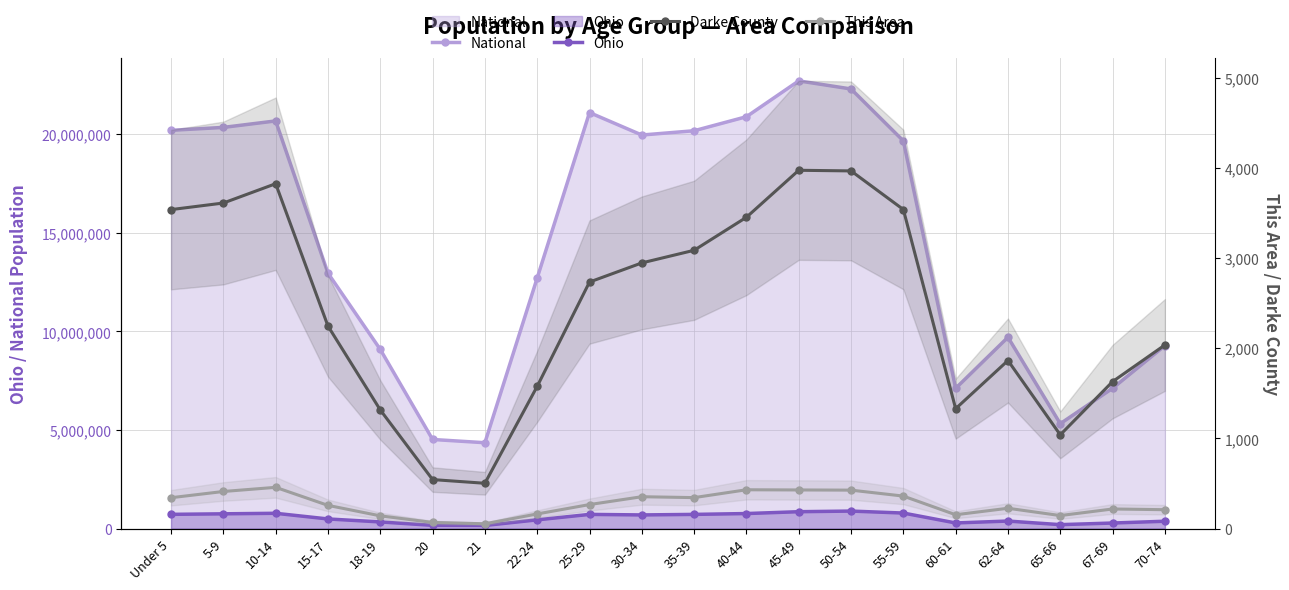

Which series changed the most between 15-17 and 50-54?

National